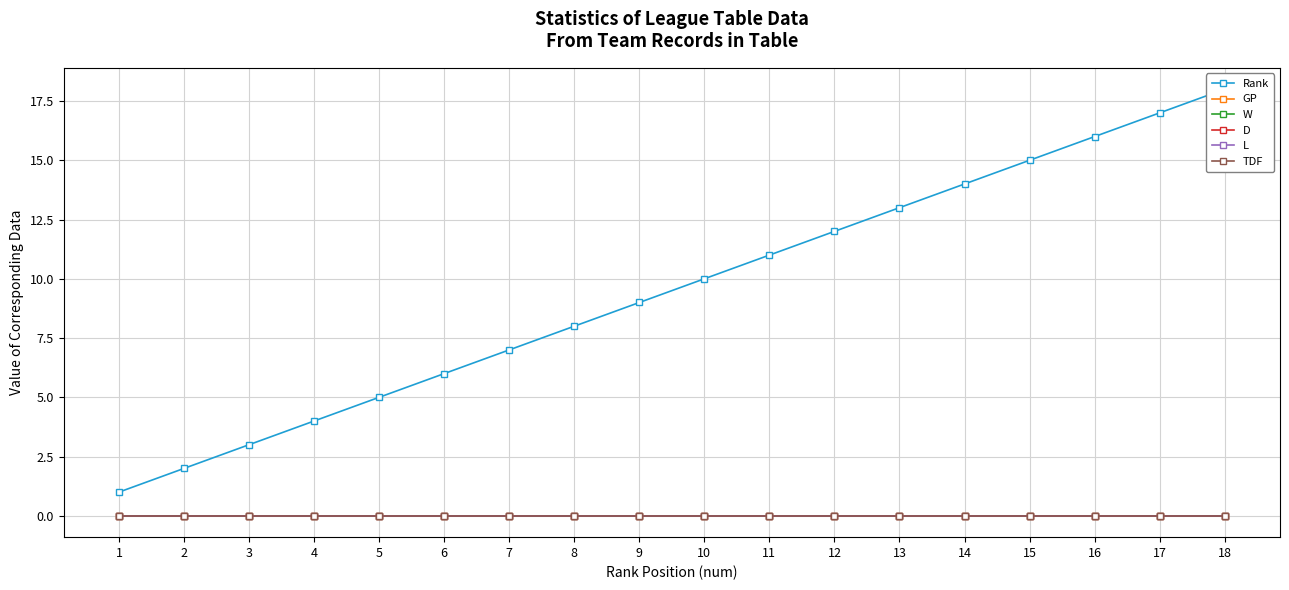

At which label is W closest to 0?

1